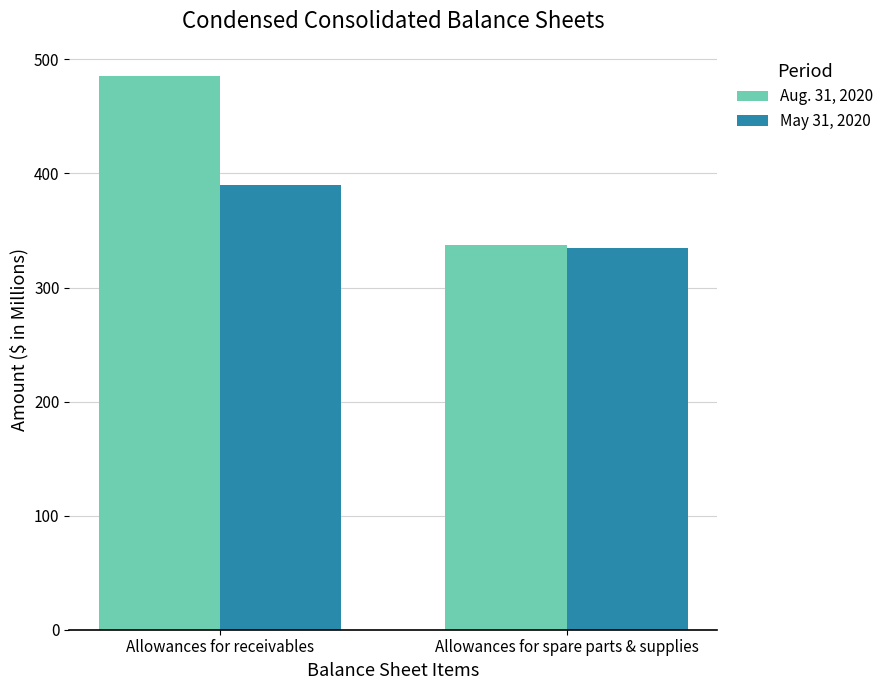

Is it true that May 31, 2020 equals 390 at Allowances for receivables?

True